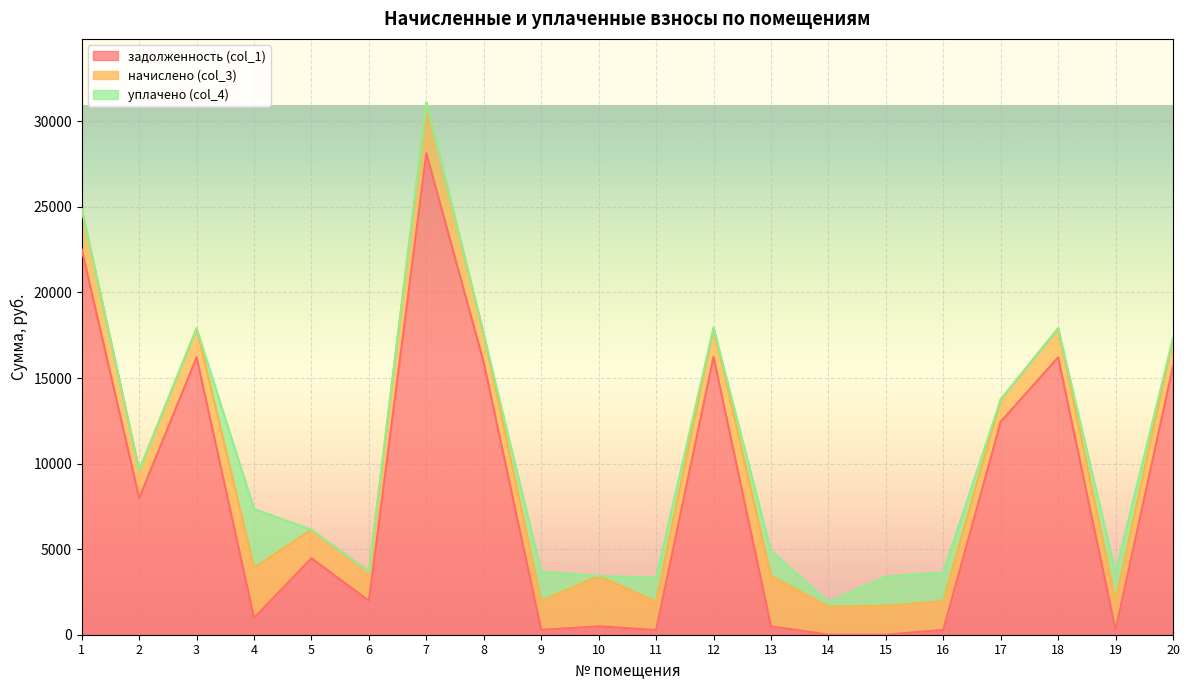

What is the value of the начислено (col_3) point at the 3rd from the left?

1697.6